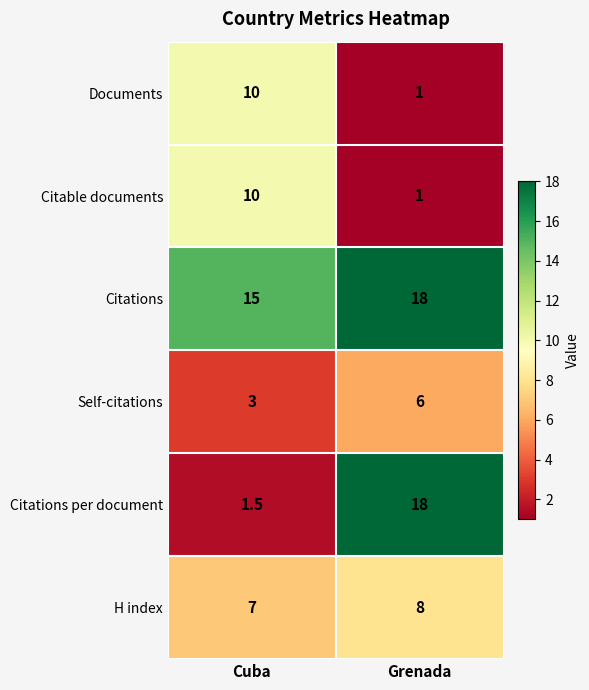

What is the total value across all series at Cuba?

46.5